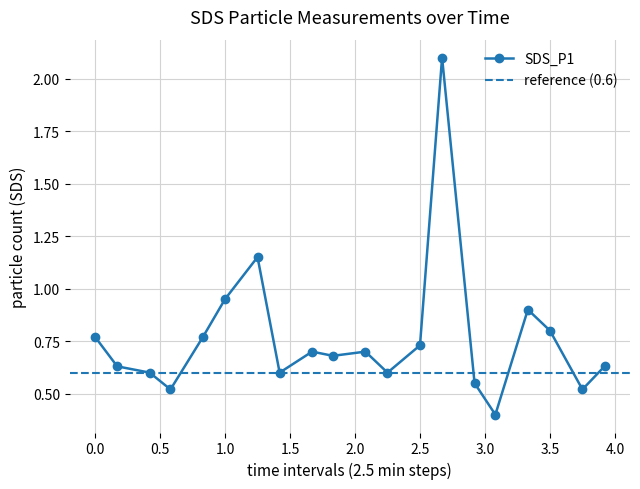

Where is SDS_P1 nearest to the value 1?

1.0